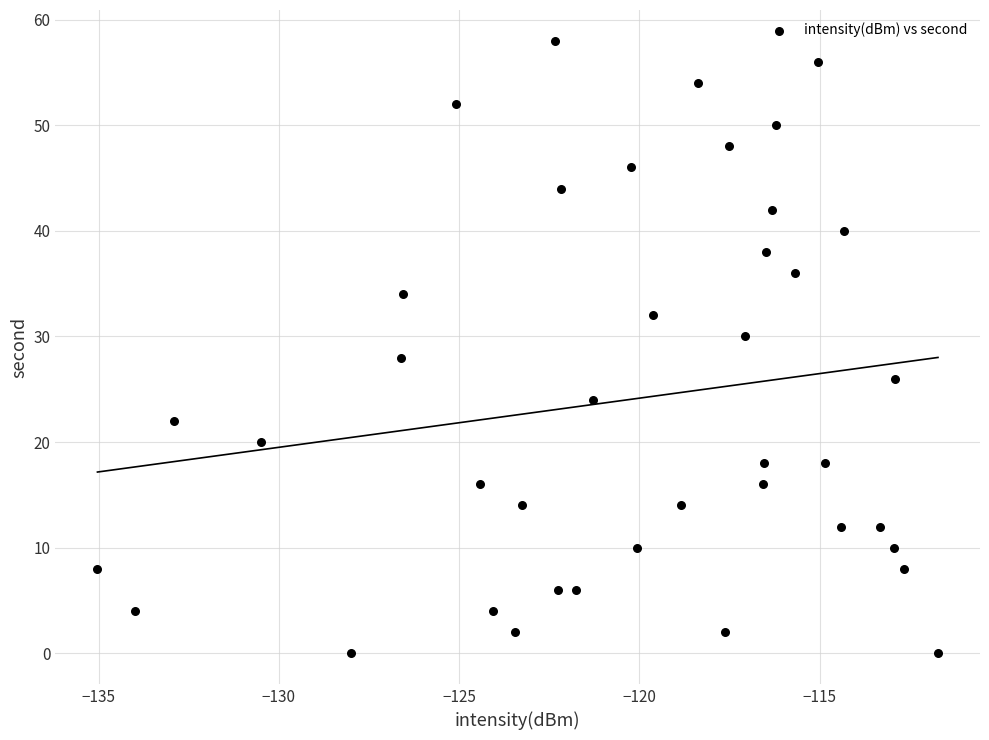

What is the range of Y values (max minus min)?

58